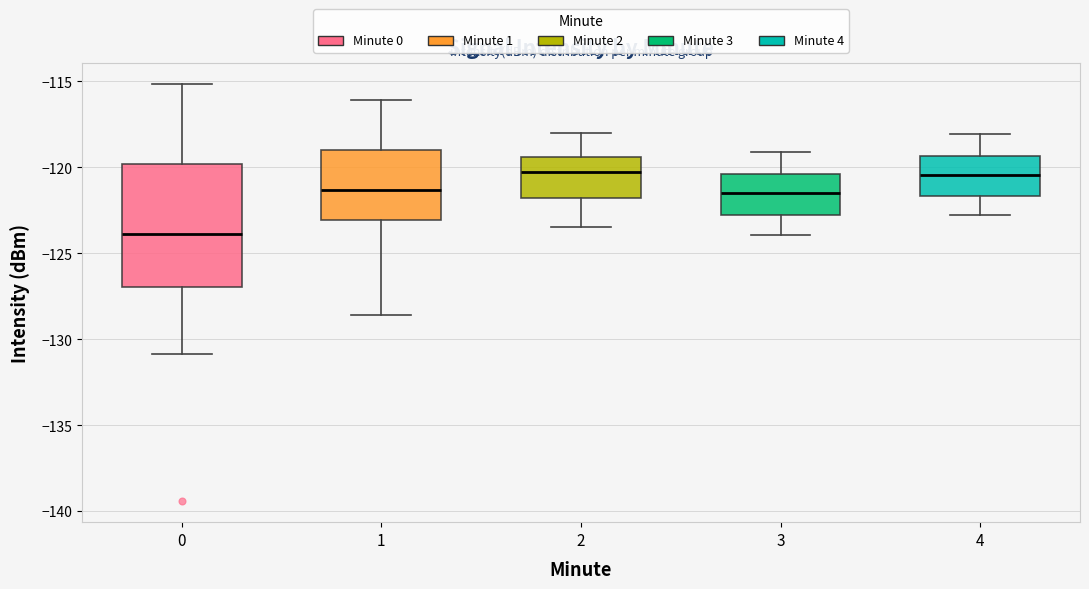

Where is the upper edge of the box at x = 1 on the y-axis? The values are not printed on the chart, so give them approximately, as read against the axis.

-119.0